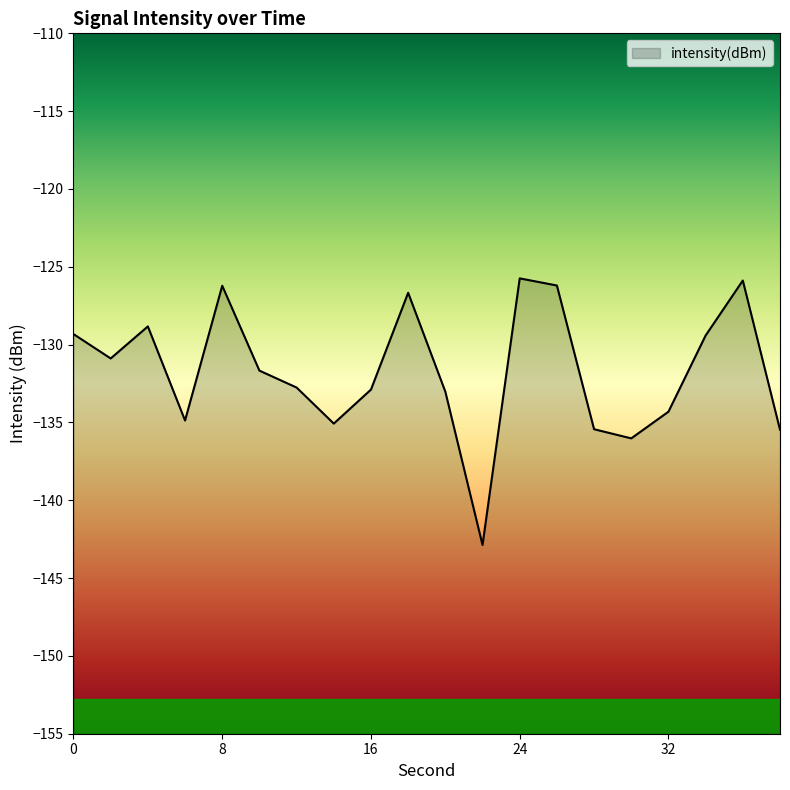

What is the minimum value shown in the chart?

-142.9